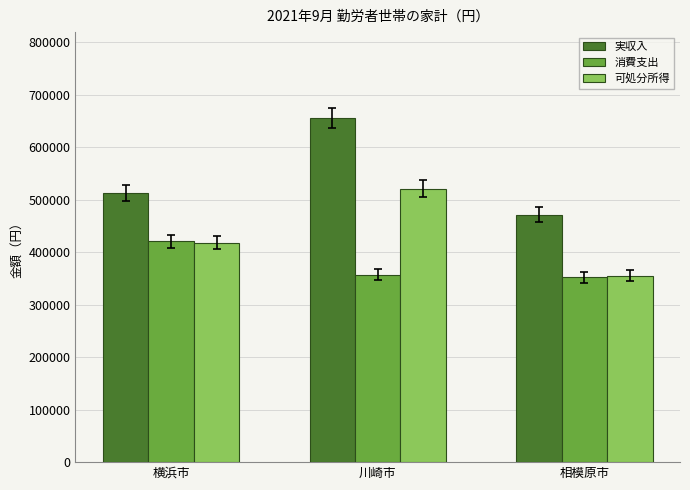

Where does the 消費支出 series first go above 357510?

横浜市